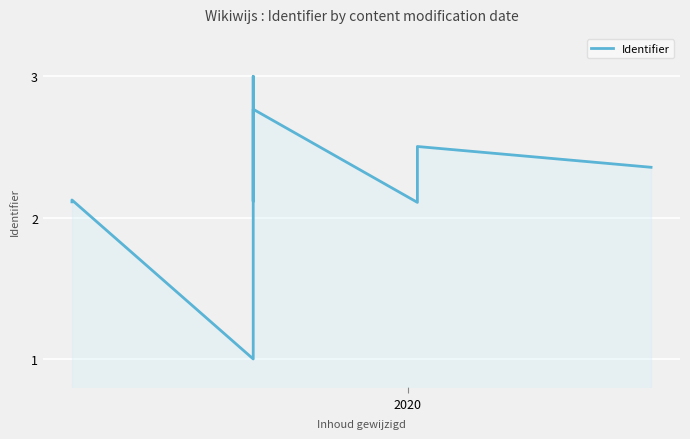

What is the average value?

2.2